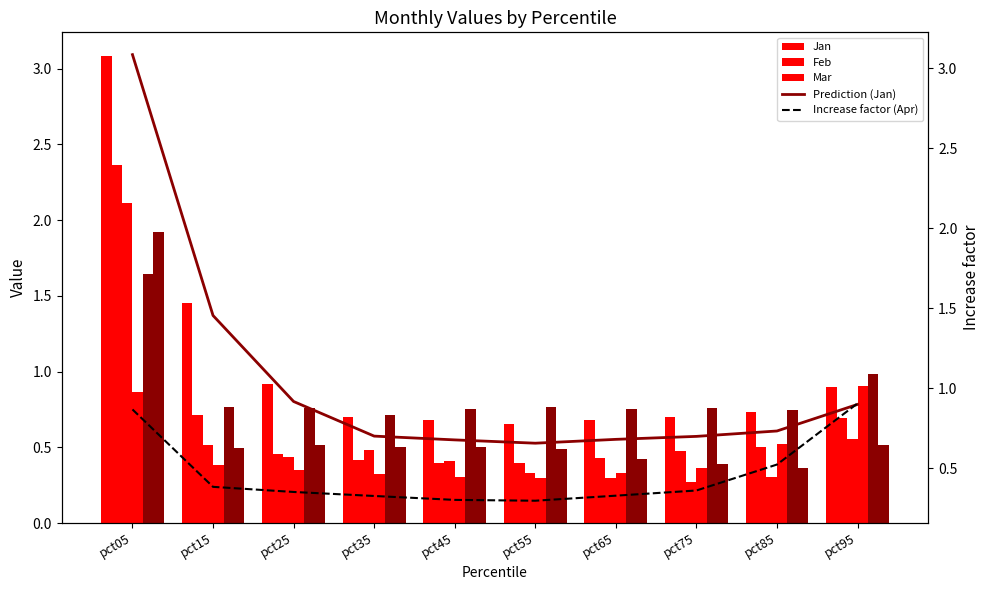

What is the value of the Mar bar at the 7th from the left?

0.3